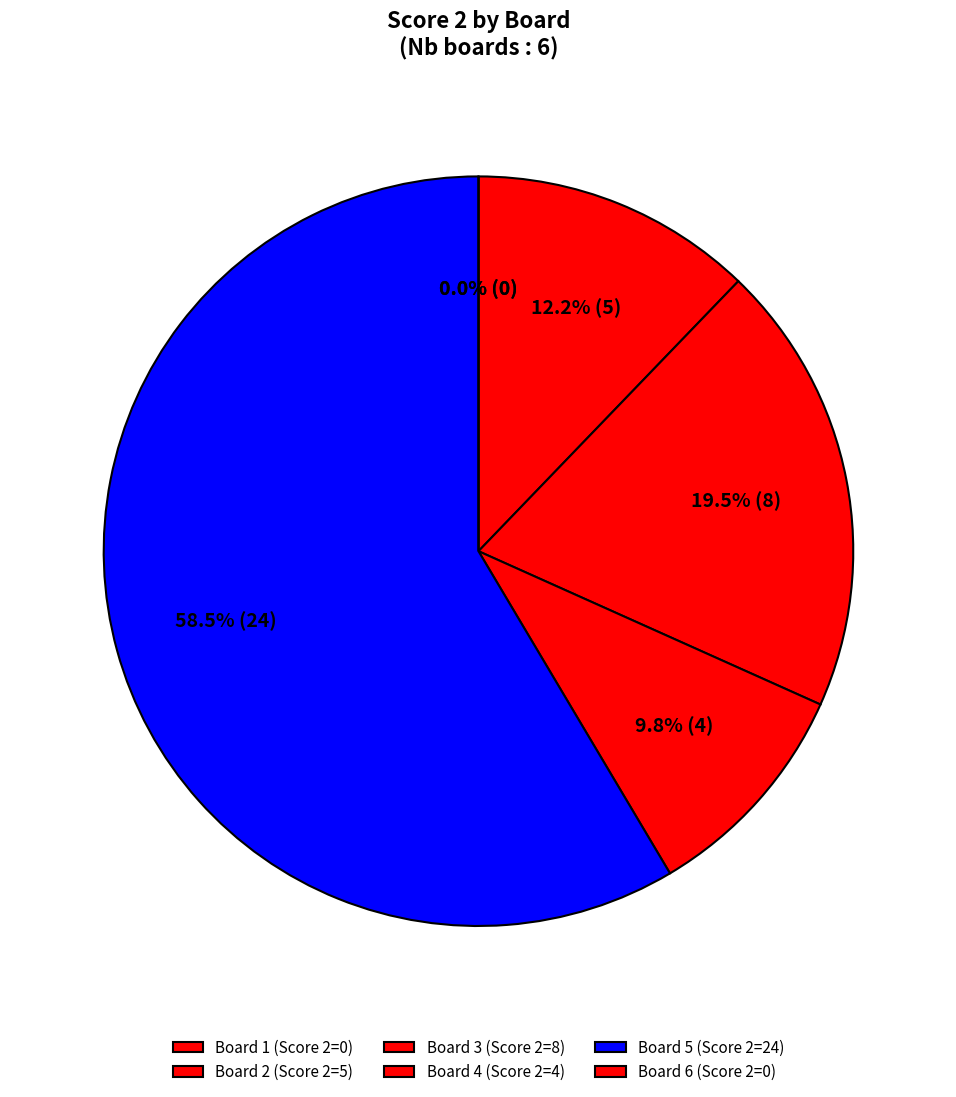

How much of the chart is everything except 2?

87.8%